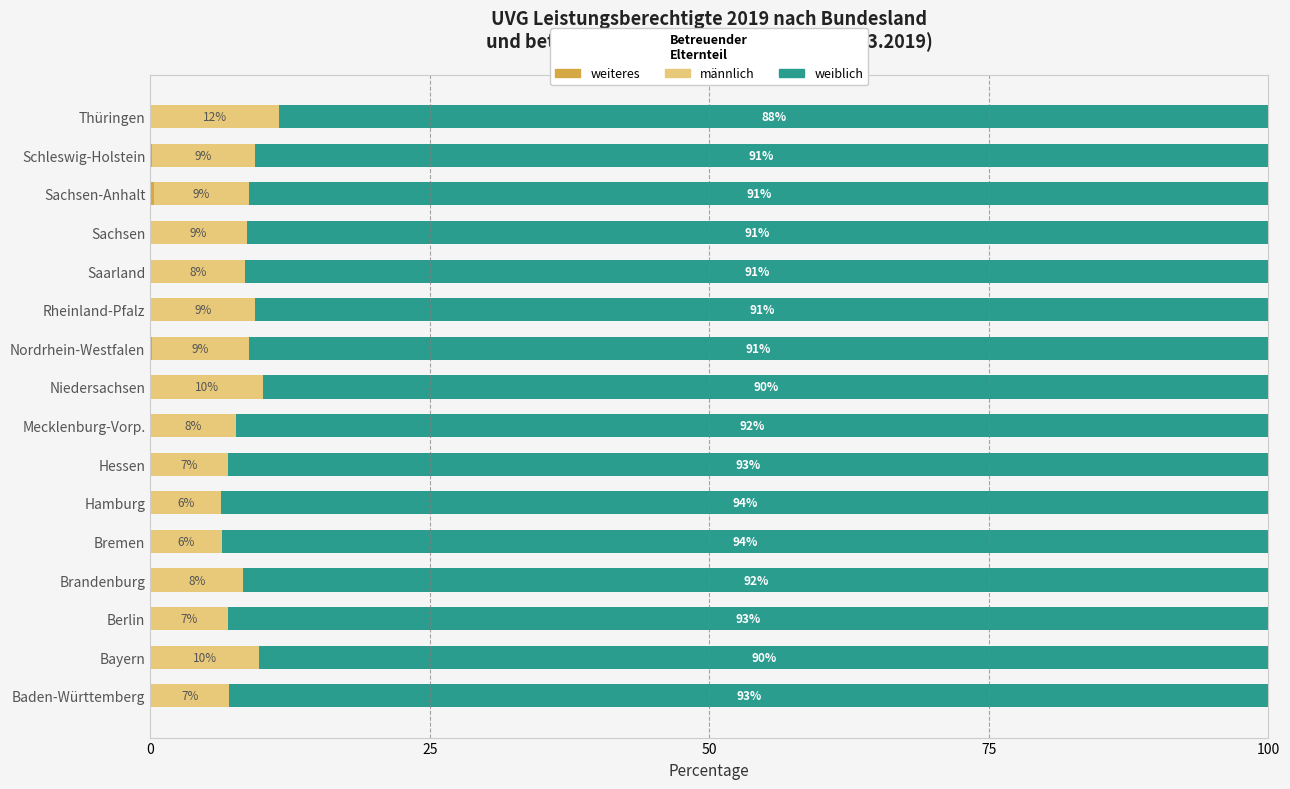

What is the total value across all series at Bayern?

100.0